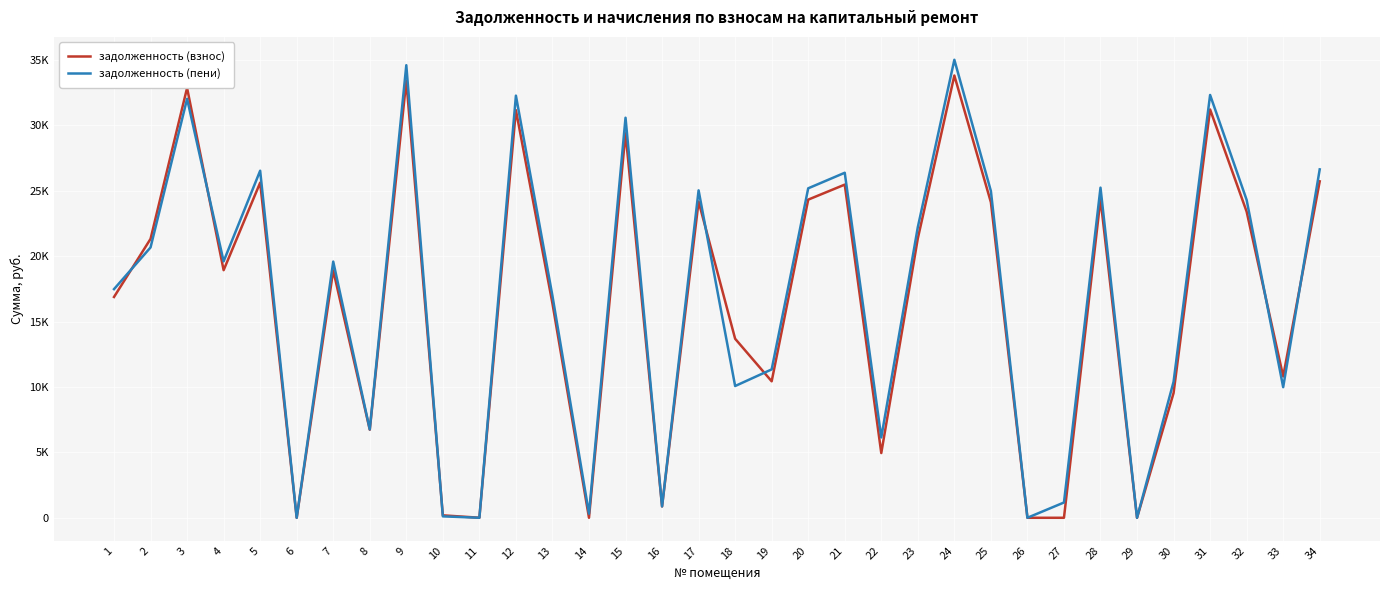

At which category does задолженность (взнос) reach its first local peak?

3